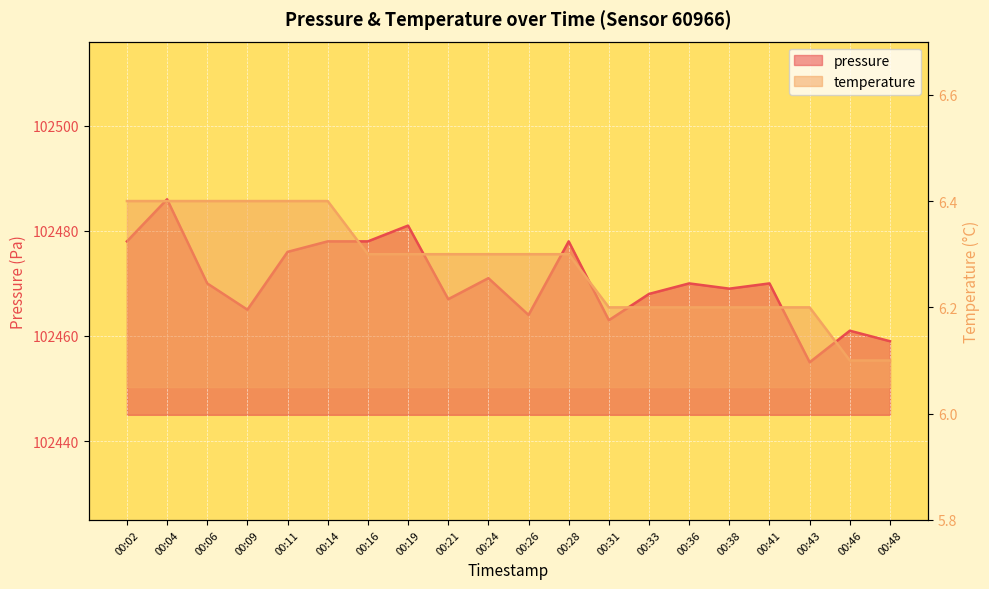

The value of temperature at 00:38 is 10.2. True or false?

False